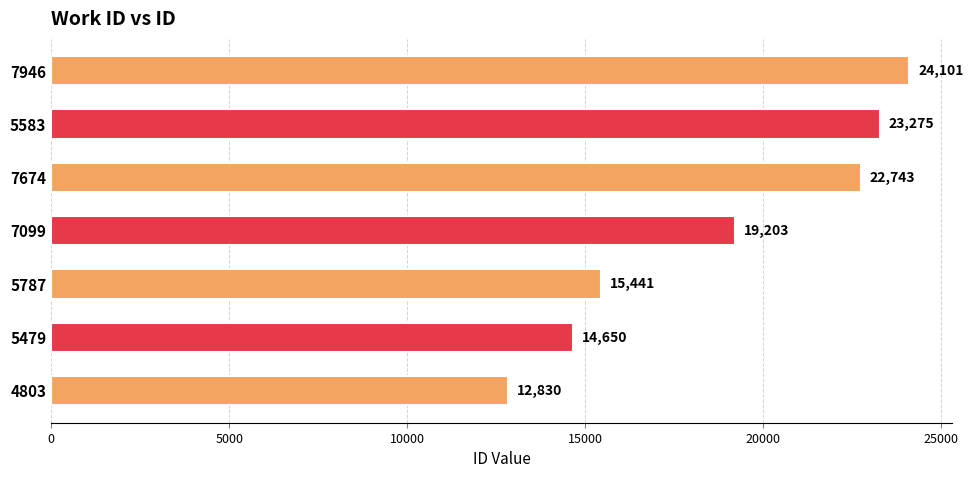

True or false: the data shows 23275 at 5583.

True